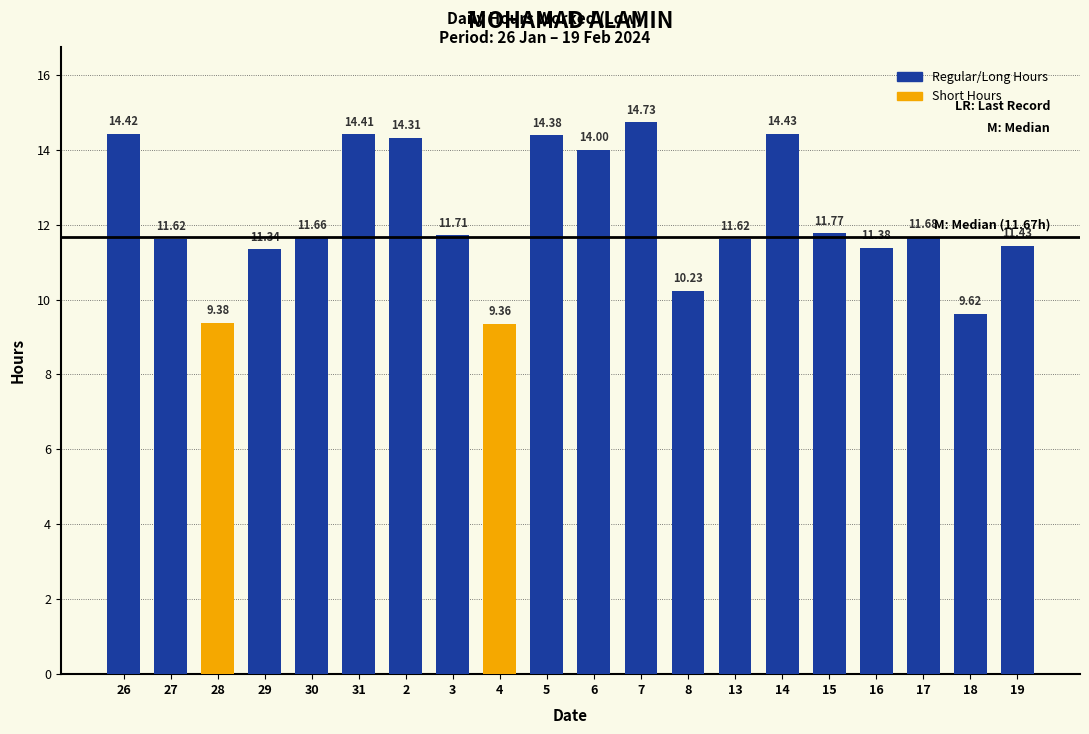

What is the value of the 2nd bar from the left?

11.6